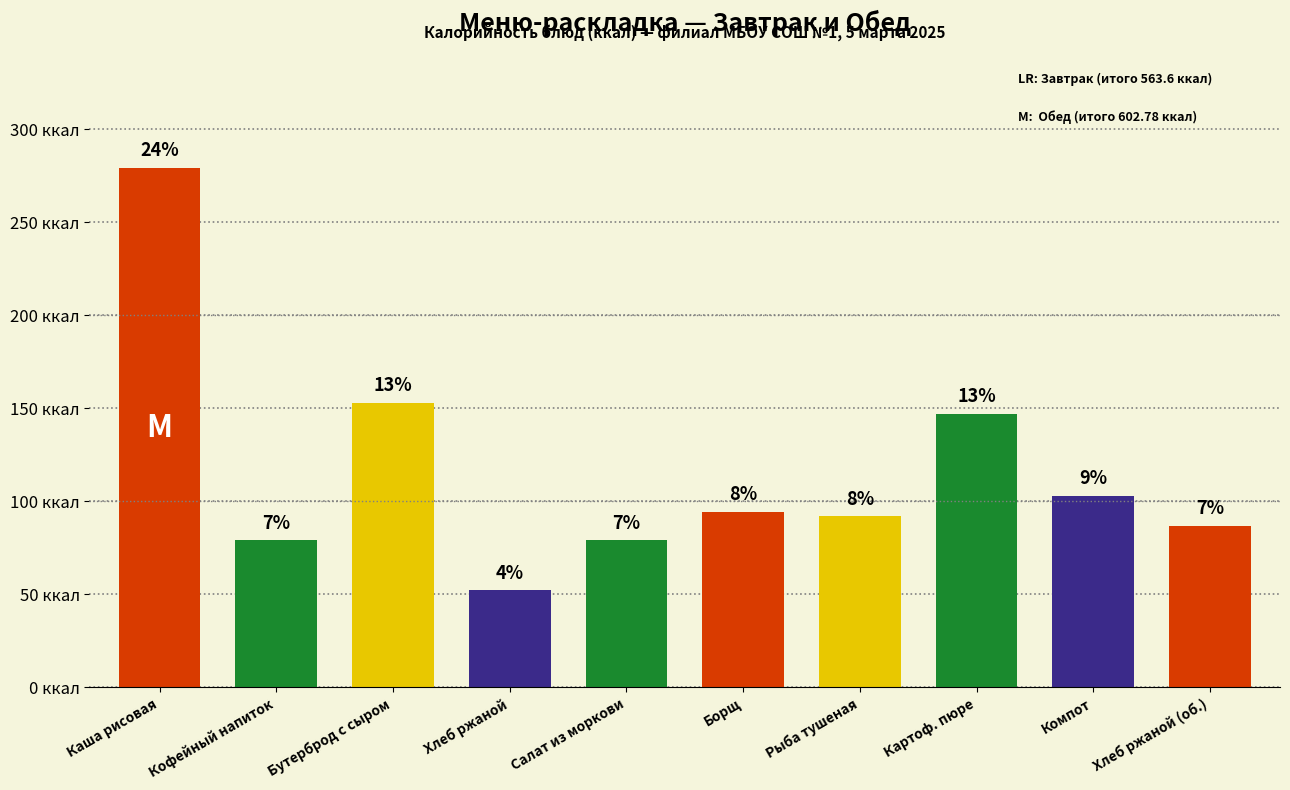

True or false: the data shows 147.2 at Картоф. пюре.

True